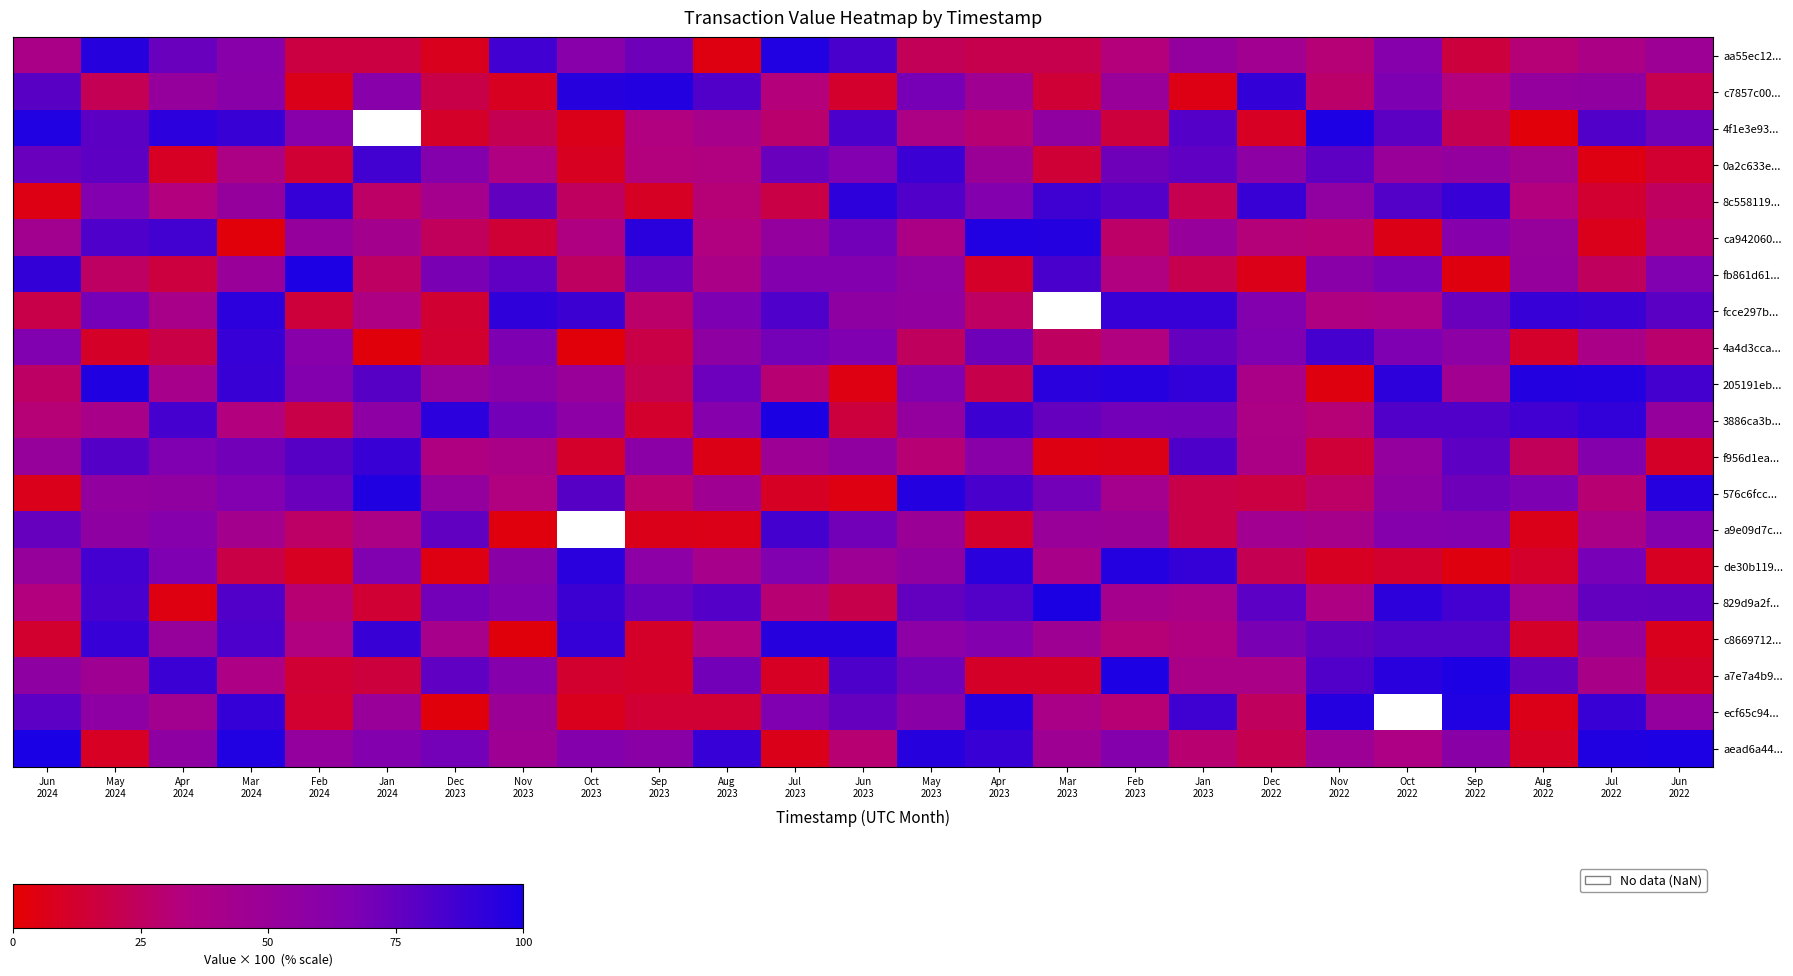

What is the minimum value shown in the chart?

2.9